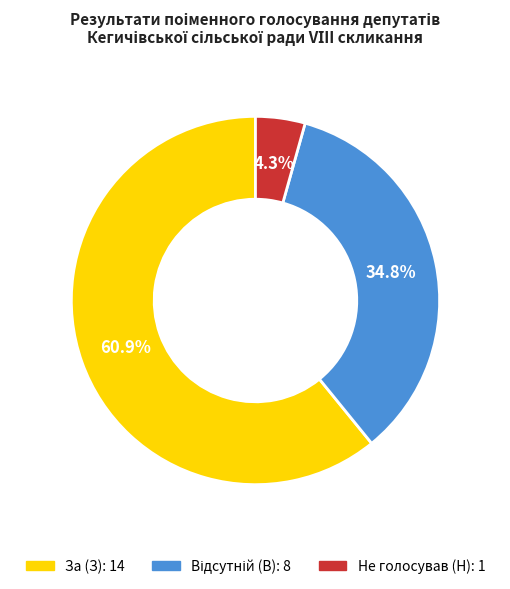

How many segments does this pie chart have?

3